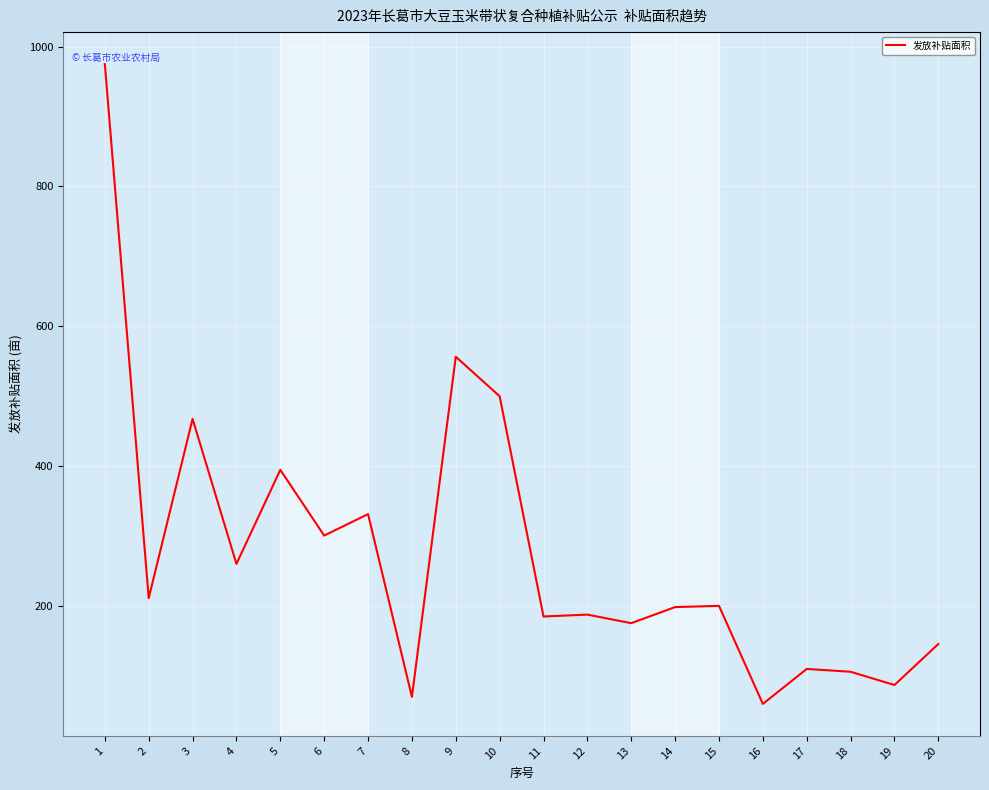

True or false: the data shows 45.8 at 2.

False